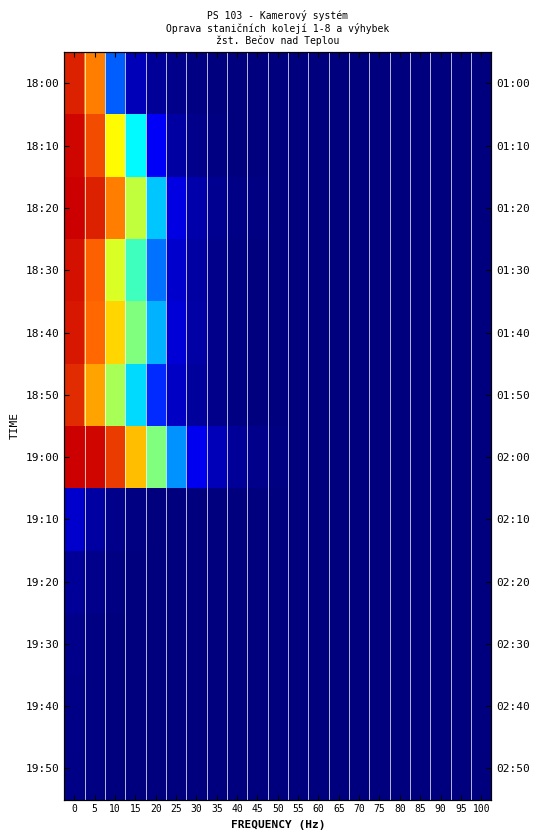

What is the total value across all series at 50?

25